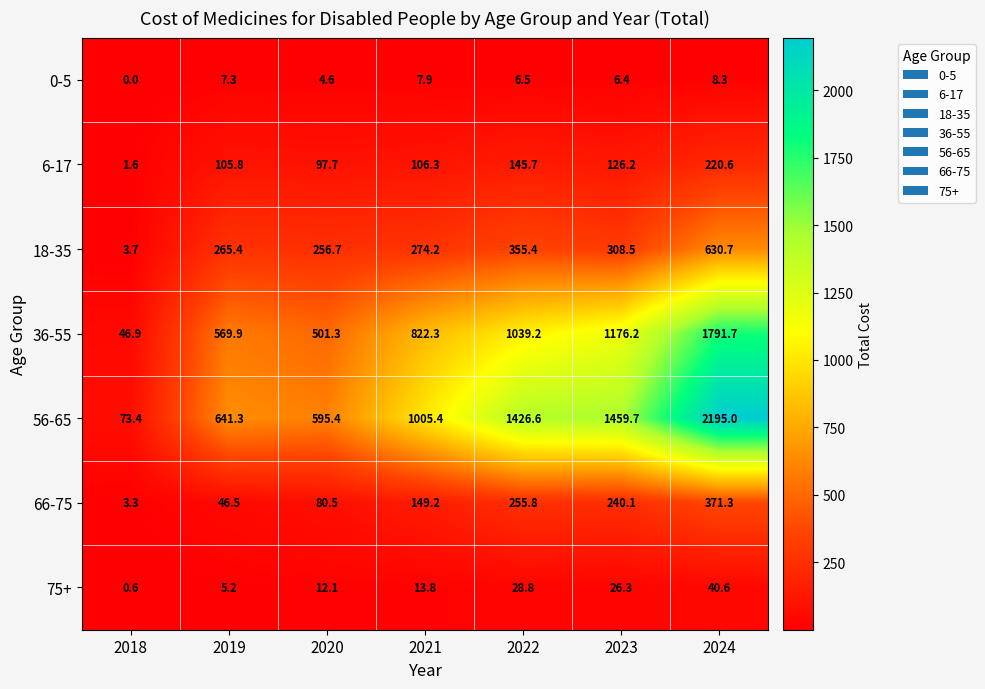

At which category does the chart reach its minimum across all series?

2018